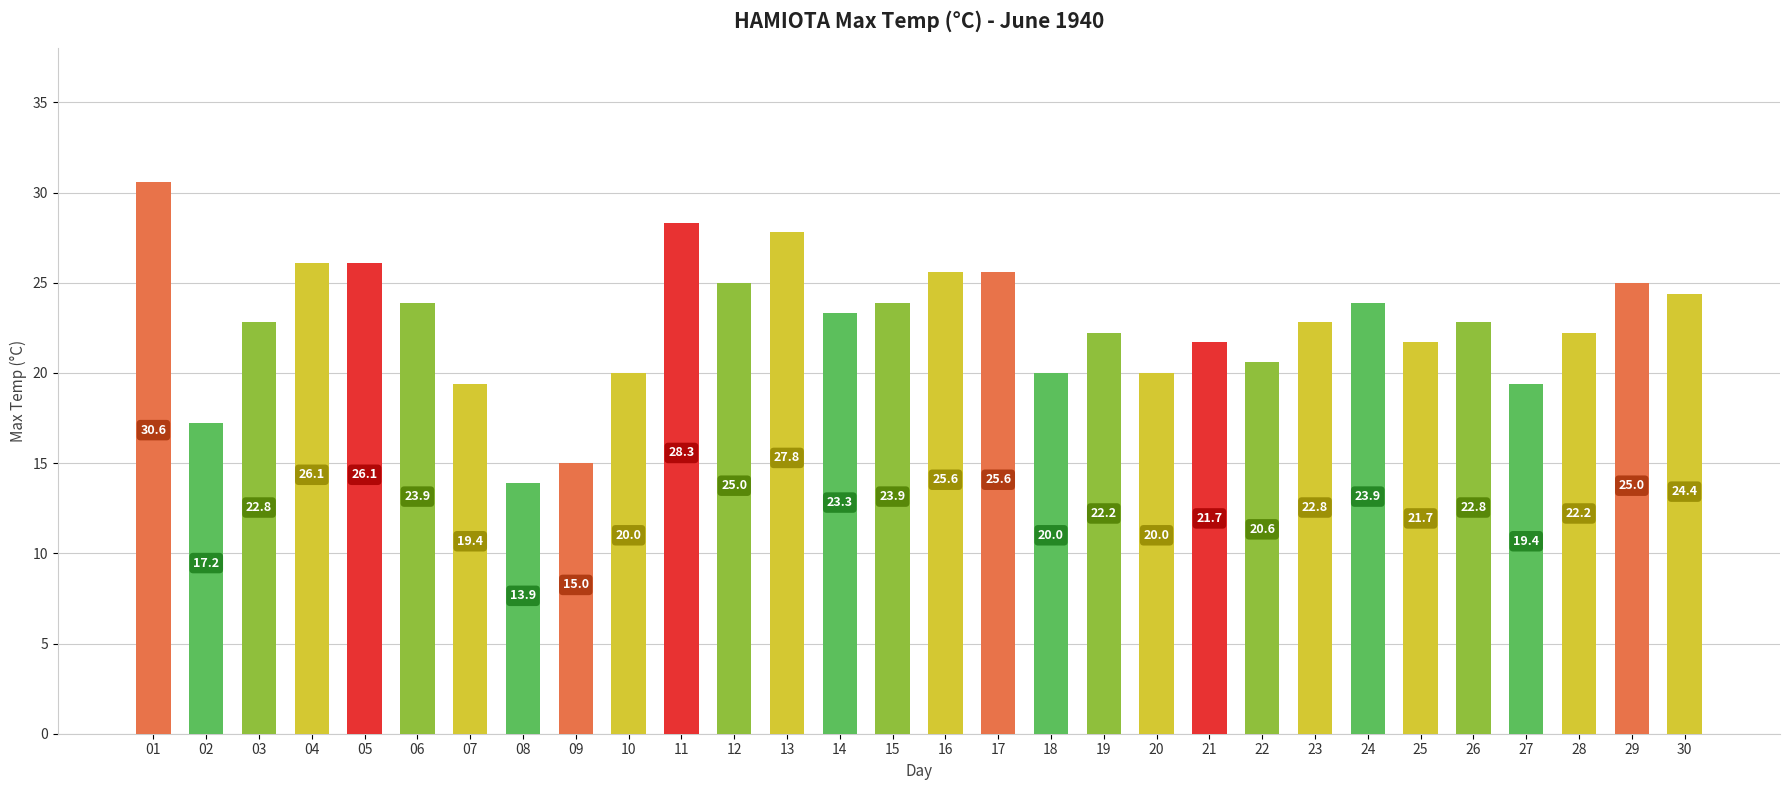

What is the value of the 3rd bar from the left?

22.8